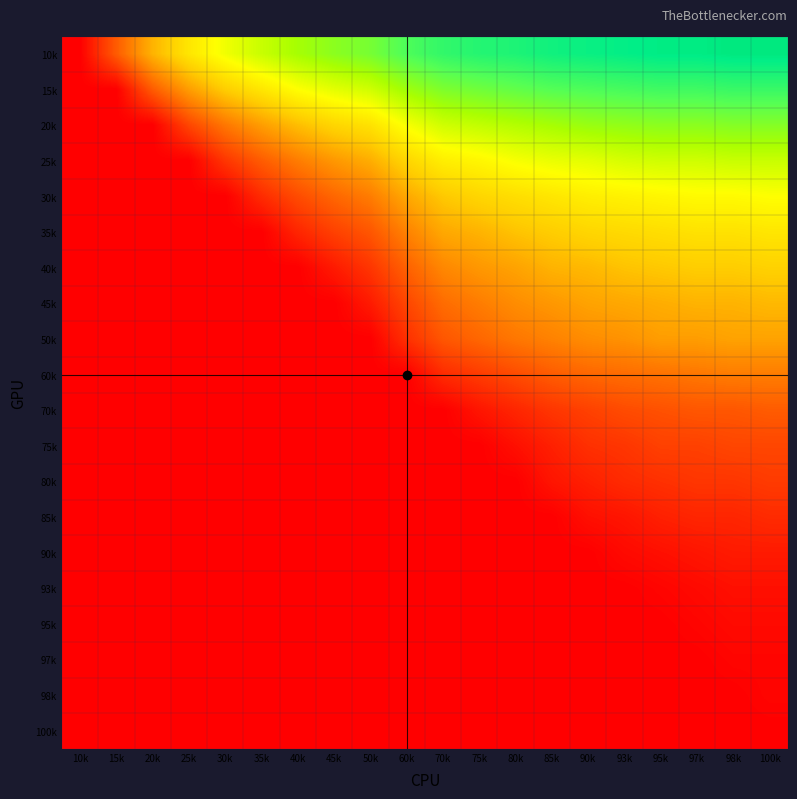

Reading left to right, what are all the values shown in this chart?

10k: 10k=0.0	15k=0.2	20k=0.3	25k=0.4	30k=0.5	35k=0.6	40k=0.6	45k=0.7	50k=0.7	60k=0.8	70k=0.8	75k=0.8	80k=0.8	85k=0.8	90k=0.9	93k=0.9	95k=0.9	97k=0.9	98k=0.9	100k=0.9
15k: 10k=0.0	15k=0.0	20k=0.2	25k=0.3	30k=0.4	35k=0.4	40k=0.5	45k=0.5	50k=0.6	60k=0.6	70k=0.7	75k=0.7	80k=0.7	85k=0.8	90k=0.8	93k=0.8	95k=0.8	97k=0.8	98k=0.8	100k=0.8
20k: 10k=0.0	15k=0.0	20k=0.0	25k=0.1	30k=0.2	35k=0.3	40k=0.3	45k=0.4	50k=0.4	60k=0.5	70k=0.6	75k=0.6	80k=0.6	85k=0.6	90k=0.7	93k=0.7	95k=0.7	97k=0.7	98k=0.7	100k=0.7
25k: 10k=0.0	15k=0.0	20k=0.0	25k=0.0	30k=0.1	35k=0.2	40k=0.2	45k=0.3	50k=0.3	60k=0.4	70k=0.5	75k=0.5	80k=0.5	85k=0.5	90k=0.5	93k=0.6	95k=0.6	97k=0.6	98k=0.6	100k=0.6
30k: 10k=0.0	15k=0.0	20k=0.0	25k=0.0	30k=0.0	35k=0.1	40k=0.1	45k=0.2	50k=0.2	60k=0.3	70k=0.4	75k=0.4	80k=0.4	85k=0.4	90k=0.5	93k=0.5	95k=0.5	97k=0.5	98k=0.5	100k=0.5
35k: 10k=0.0	15k=0.0	20k=0.0	25k=0.0	30k=0.0	35k=0.0	40k=0.1	45k=0.1	50k=0.2	60k=0.2	70k=0.3	75k=0.3	80k=0.4	85k=0.4	90k=0.4	93k=0.4	95k=0.4	97k=0.4	98k=0.4	100k=0.4
40k: 10k=0.0	15k=0.0	20k=0.0	25k=0.0	30k=0.0	35k=0.0	40k=0.0	45k=0.1	50k=0.1	60k=0.2	70k=0.2	75k=0.3	80k=0.3	85k=0.3	90k=0.3	93k=0.4	95k=0.4	97k=0.4	98k=0.4	100k=0.4
45k: 10k=0.0	15k=0.0	20k=0.0	25k=0.0	30k=0.0	35k=0.0	40k=0.0	45k=0.0	50k=0.1	60k=0.1	70k=0.2	75k=0.2	80k=0.3	85k=0.3	90k=0.3	93k=0.3	95k=0.3	97k=0.3	98k=0.3	100k=0.3
50k: 10k=0.0	15k=0.0	20k=0.0	25k=0.0	30k=0.0	35k=0.0	40k=0.0	45k=0.0	50k=0.0	60k=0.1	70k=0.2	75k=0.2	80k=0.2	85k=0.2	90k=0.3	93k=0.3	95k=0.3	97k=0.3	98k=0.3	100k=0.3
60k: 10k=0.0	15k=0.0	20k=0.0	25k=0.0	30k=0.0	35k=0.0	40k=0.0	45k=0.0	50k=0.0	60k=0.0	70k=0.1	75k=0.1	80k=0.1	85k=0.2	90k=0.2	93k=0.2	95k=0.2	97k=0.2	98k=0.2	100k=0.2
70k: 10k=0.0	15k=0.0	20k=0.0	25k=0.0	30k=0.0	35k=0.0	40k=0.0	45k=0.0	50k=0.0	60k=0.0	70k=0.0	75k=0.0	80k=0.1	85k=0.1	90k=0.1	93k=0.1	95k=0.1	97k=0.2	98k=0.2	100k=0.2
75k: 10k=0.0	15k=0.0	20k=0.0	25k=0.0	30k=0.0	35k=0.0	40k=0.0	45k=0.0	50k=0.0	60k=0.0	70k=0.0	75k=0.0	80k=0.0	85k=0.1	90k=0.1	93k=0.1	95k=0.1	97k=0.1	98k=0.1	100k=0.1
80k: 10k=0.0	15k=0.0	20k=0.0	25k=0.0	30k=0.0	35k=0.0	40k=0.0	45k=0.0	50k=0.0	60k=0.0	70k=0.0	75k=0.0	80k=0.0	85k=0.0	90k=0.1	93k=0.1	95k=0.1	97k=0.1	98k=0.1	100k=0.1
85k: 10k=0.0	15k=0.0	20k=0.0	25k=0.0	30k=0.0	35k=0.0	40k=0.0	45k=0.0	50k=0.0	60k=0.0	70k=0.0	75k=0.0	80k=0.0	85k=0.0	90k=0.0	93k=0.0	95k=0.1	97k=0.1	98k=0.1	100k=0.1
90k: 10k=0.0	15k=0.0	20k=0.0	25k=0.0	30k=0.0	35k=0.0	40k=0.0	45k=0.0	50k=0.0	60k=0.0	70k=0.0	75k=0.0	80k=0.0	85k=0.0	90k=0.0	93k=0.0	95k=0.0	97k=0.0	98k=0.1	100k=0.1
93k: 10k=0.0	15k=0.0	20k=0.0	25k=0.0	30k=0.0	35k=0.0	40k=0.0	45k=0.0	50k=0.0	60k=0.0	70k=0.0	75k=0.0	80k=0.0	85k=0.0	90k=0.0	93k=0.0	95k=0.0	97k=0.0	98k=0.0	100k=0.0
95k: 10k=0.0	15k=0.0	20k=0.0	25k=0.0	30k=0.0	35k=0.0	40k=0.0	45k=0.0	50k=0.0	60k=0.0	70k=0.0	75k=0.0	80k=0.0	85k=0.0	90k=0.0	93k=0.0	95k=0.0	97k=0.0	98k=0.0	100k=0.0
97k: 10k=0.0	15k=0.0	20k=0.0	25k=0.0	30k=0.0	35k=0.0	40k=0.0	45k=0.0	50k=0.0	60k=0.0	70k=0.0	75k=0.0	80k=0.0	85k=0.0	90k=0.0	93k=0.0	95k=0.0	97k=0.0	98k=0.0	100k=0.0
98k: 10k=0.0	15k=0.0	20k=0.0	25k=0.0	30k=0.0	35k=0.0	40k=0.0	45k=0.0	50k=0.0	60k=0.0	70k=0.0	75k=0.0	80k=0.0	85k=0.0	90k=0.0	93k=0.0	95k=0.0	97k=0.0	98k=0.0	100k=0.0
100k: 10k=0.0	15k=0.0	20k=0.0	25k=0.0	30k=0.0	35k=0.0	40k=0.0	45k=0.0	50k=0.0	60k=0.0	70k=0.0	75k=0.0	80k=0.0	85k=0.0	90k=0.0	93k=0.0	95k=0.0	97k=0.0	98k=0.0	100k=0.0